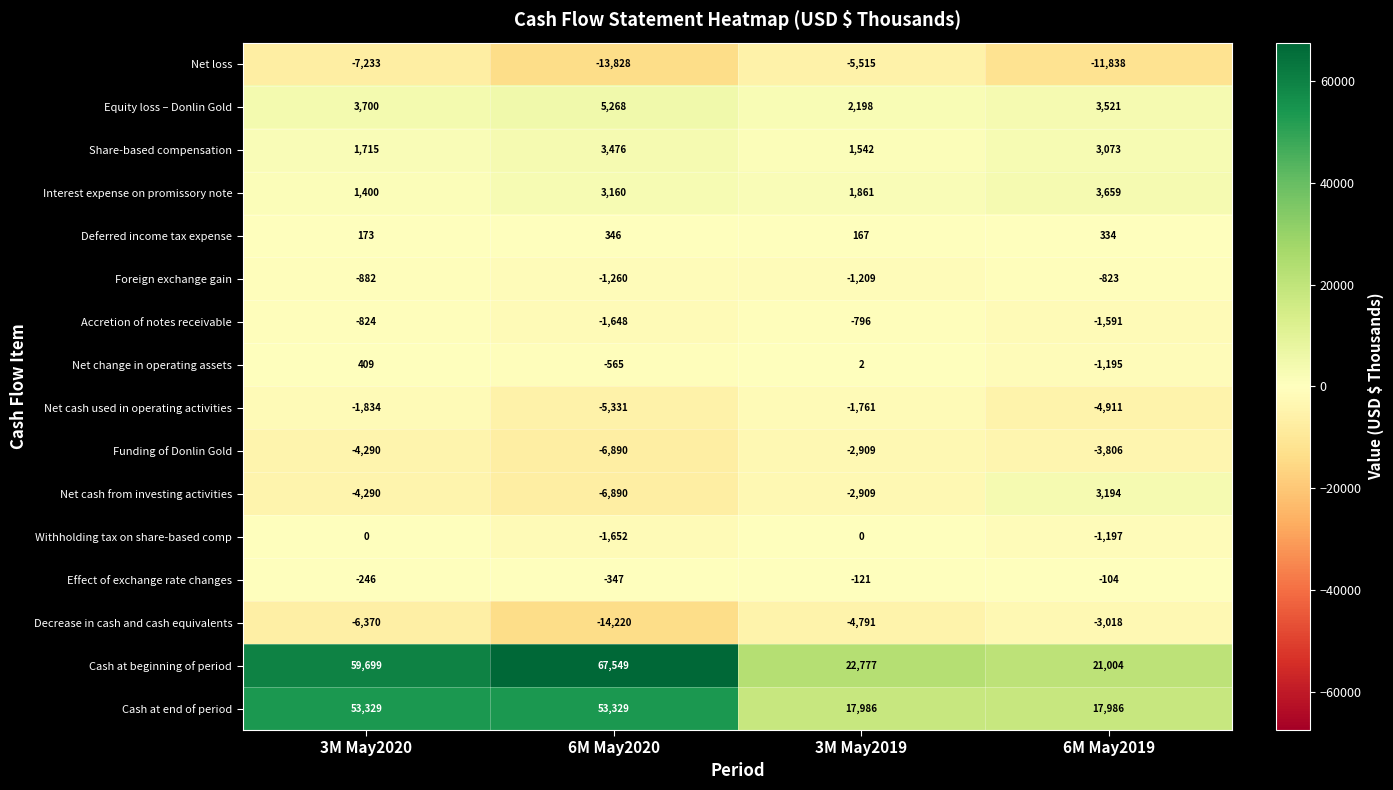

List the series in order of their peak value, highest first.

Cash at beginning of period, Cash at end of period, Equity loss – Donlin Gold, Interest expense on promissory note, Share-based compensation, Net cash from investing activities, Net change in operating assets, Deferred income tax expense, Withholding tax on share-based comp, Effect of exchange rate changes, Accretion of notes receivable, Foreign exchange gain, Net cash used in operating activities, Funding of Donlin Gold, Decrease in cash and cash equivalents, Net loss